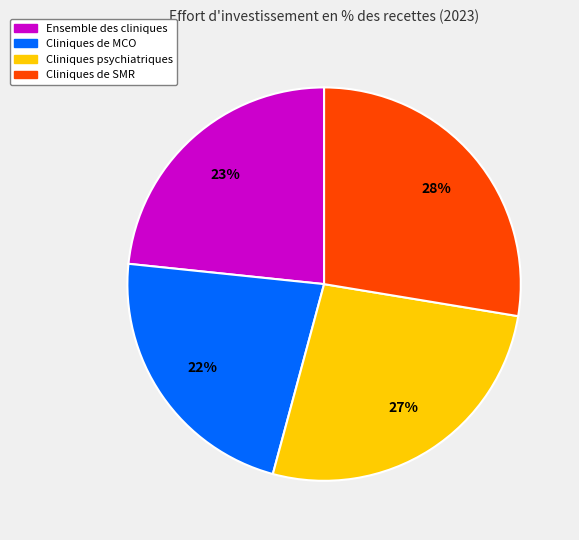

Which category has the biggest portion of the pie?

Cliniques de SMR